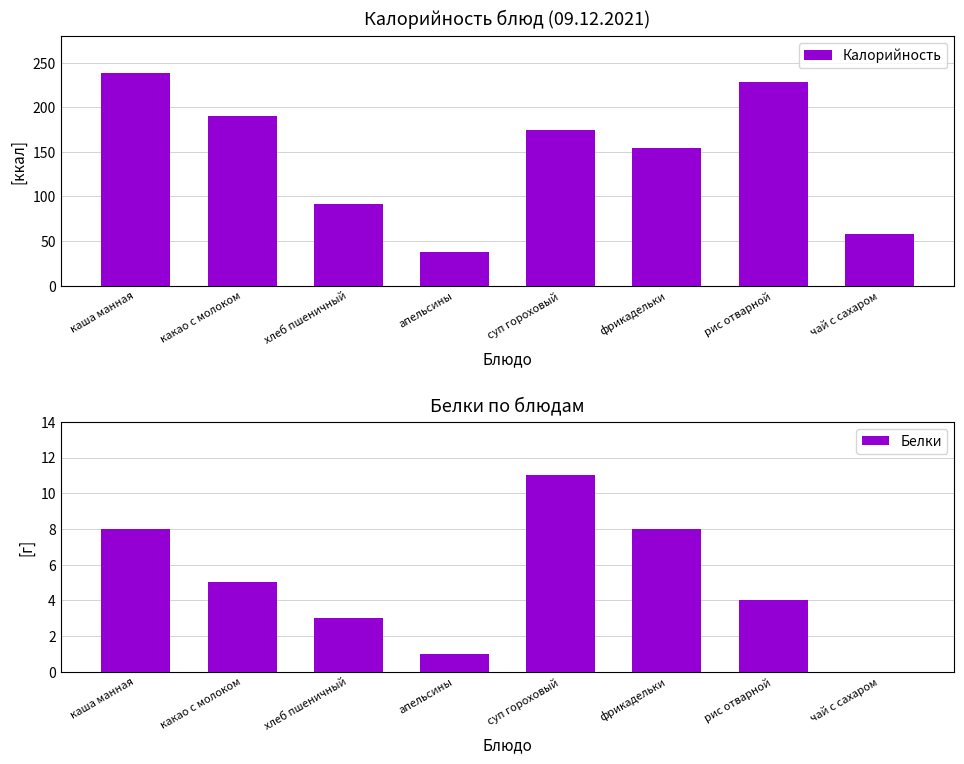

Read the Калорийность value at апельсины.

38